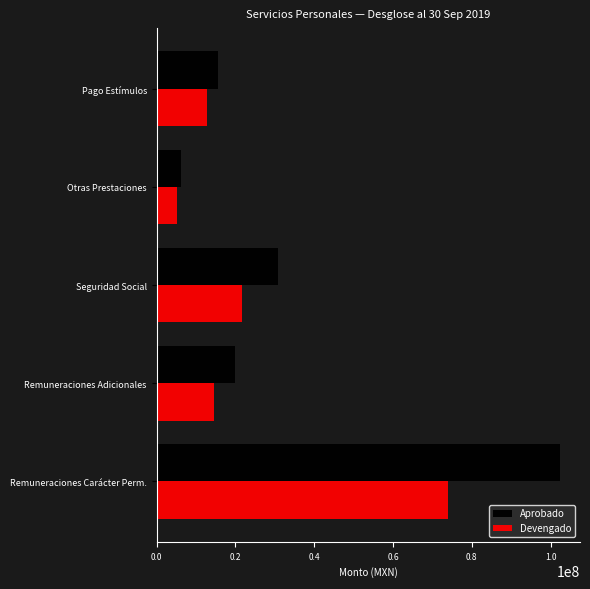

List the labels in order of Aprobado value, smallest first.

Otras Prestaciones, Pago Estímulos, Remuneraciones Adicionales, Seguridad Social, Remuneraciones Carácter Perm.